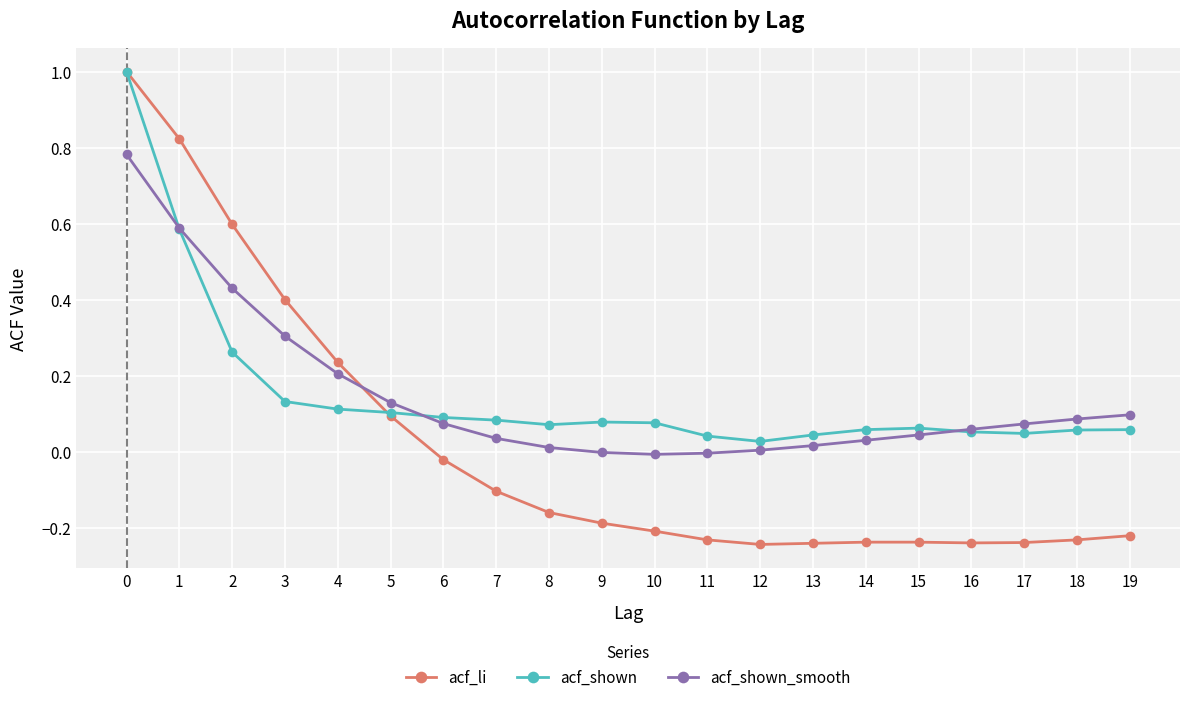

How many times do acf_shown_smooth and acf_shown cross each other?

3